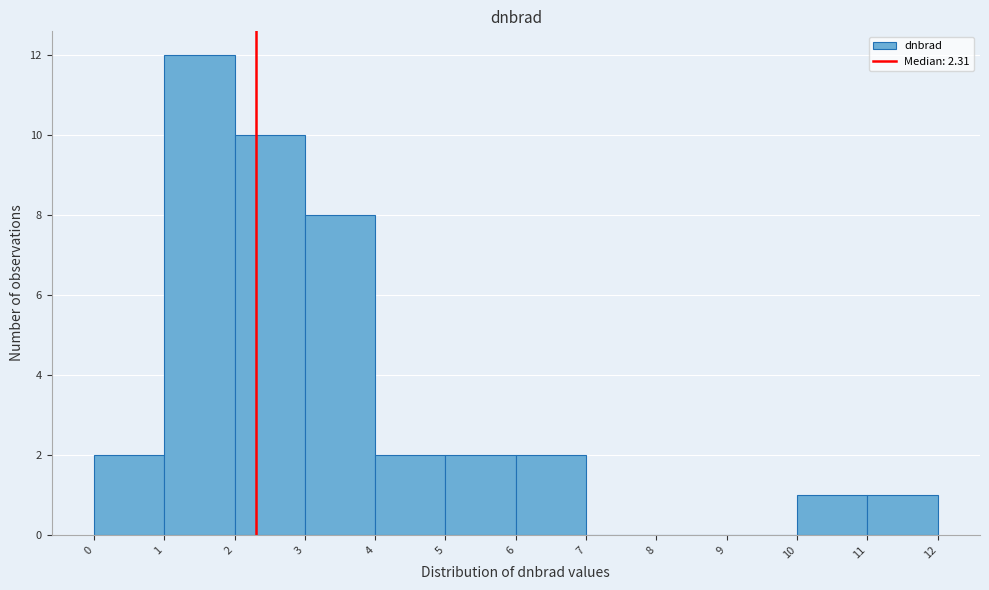

Reading left to right, transcribe this chart: for each bar, give the range it covers on the x-axis and its height. The values are not printed on the chart, so give them approximately, as read against the axis.

0 to 1: 2
1 to 2: 12
2 to 3: 10
3 to 4: 8
4 to 5: 2
5 to 6: 2
6 to 7: 2
7 to 8: 0
8 to 9: 0
9 to 10: 0
10 to 11: 1
11 to 12: 1